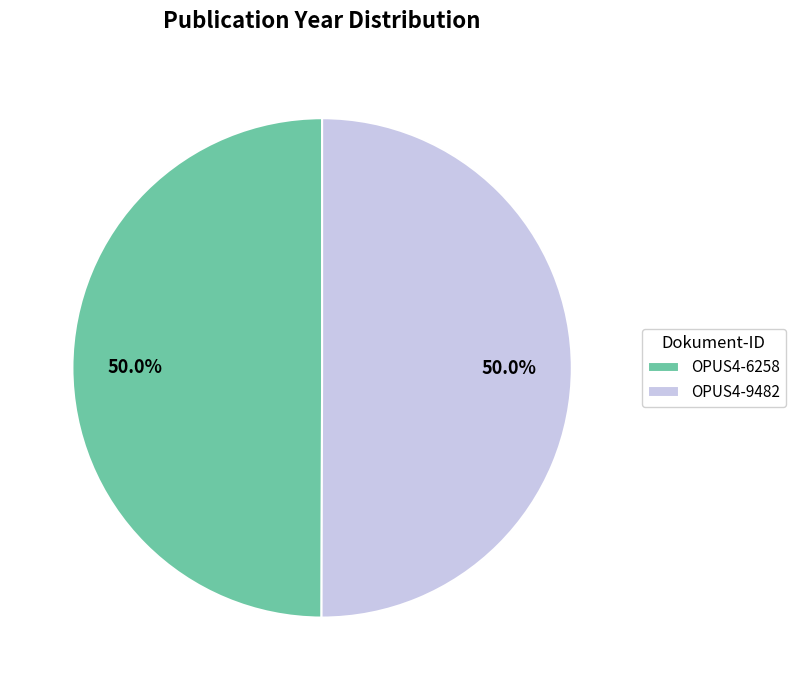

To the nearest percent, what is the combined percentage of OPUS4-6258 and OPUS4-9482?

100%